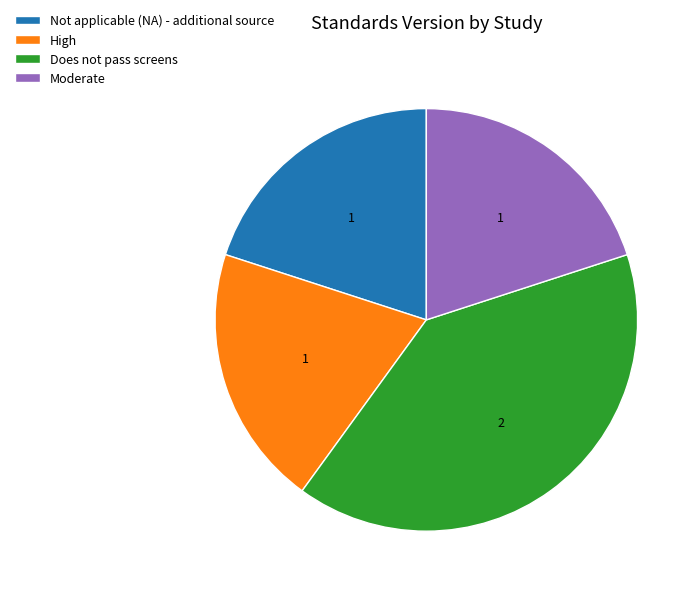

Is the sum of Moderate and High greater than half?

No